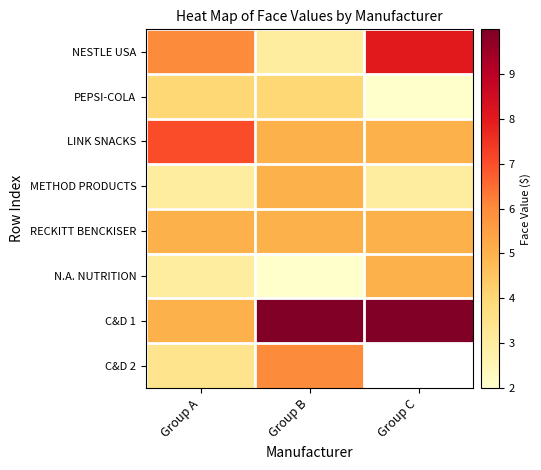

How many categories are shown in the chart?

3